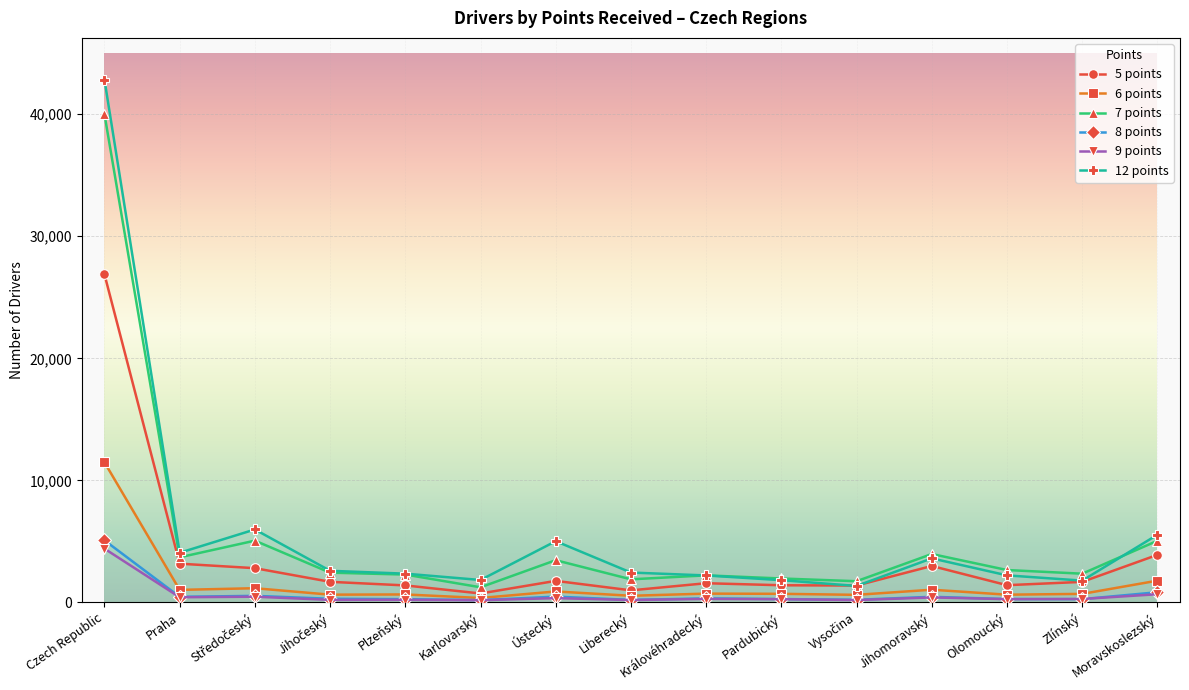

What is the sum of all 8 points values?

10166